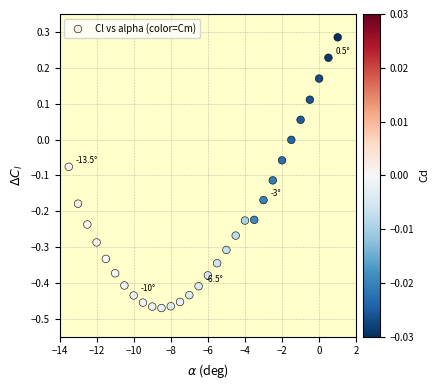

What is the range of X values (max minus min)?

14.5